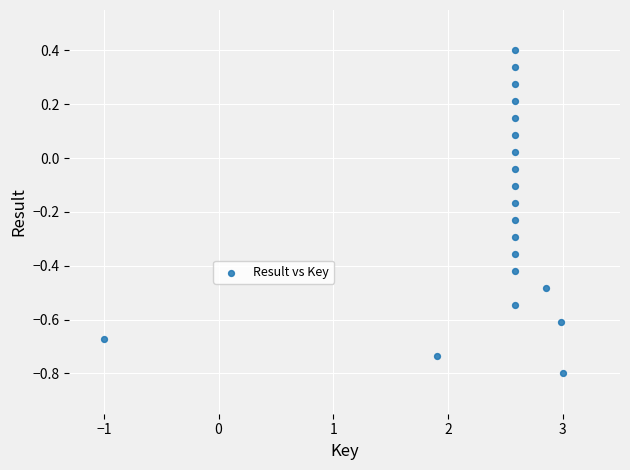

What is the range of Y values (max minus min)?

1.2